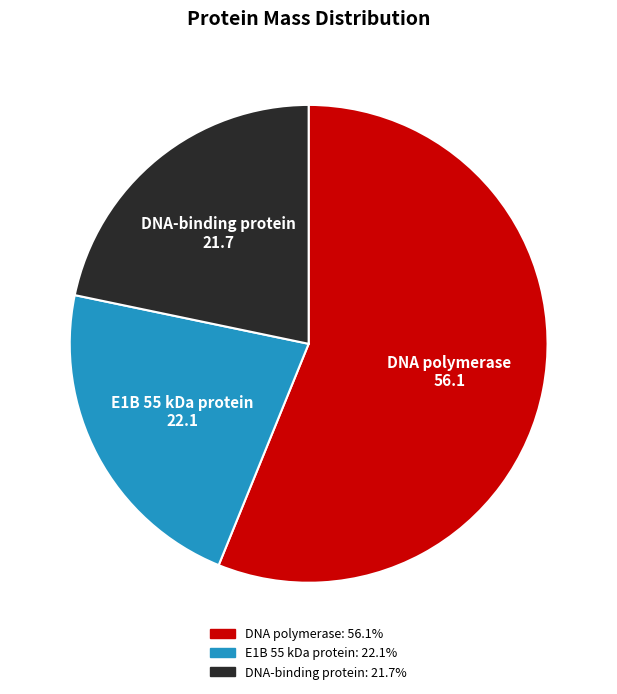

What is the ratio of the value at DNA polymerase to the value at E1B 55 kDa protein?

2.5